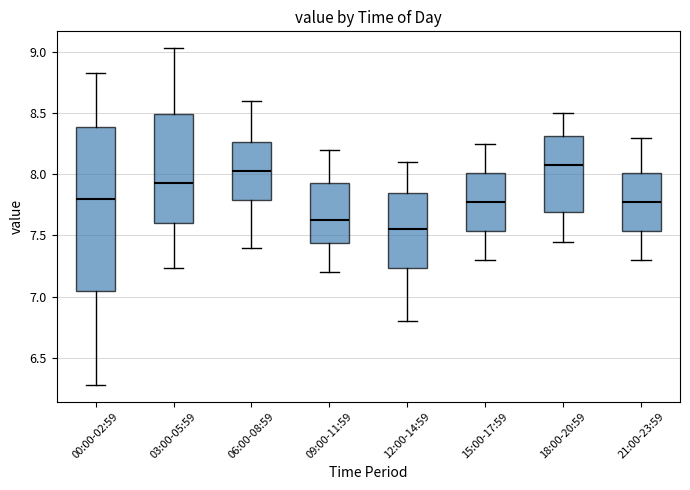

Comparing the boxes themselves (not the whiskers), which one is the tallest?

00:00-02:59